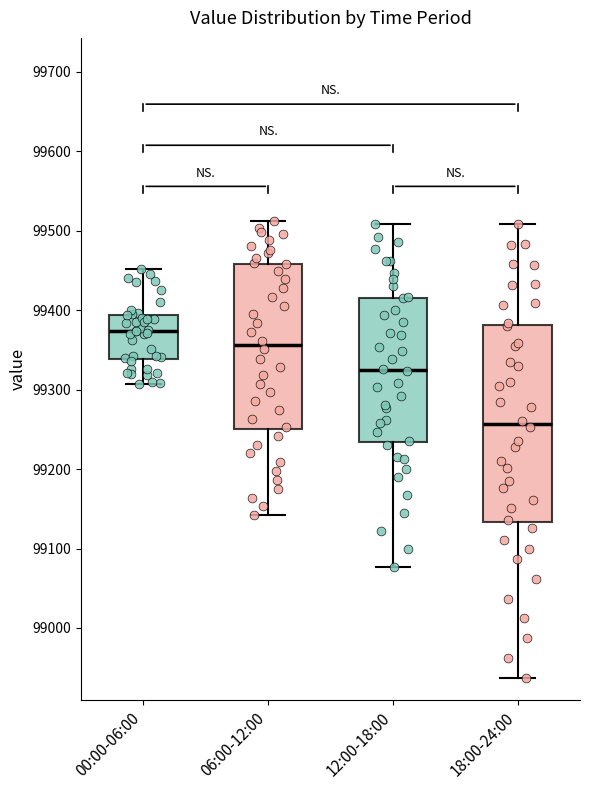

Reading left to right, read every box against the y-axis: the position of its median line, the range the box covers, and the ends of its whiskers. The values are not printed on the chart, so give them approximately, as read against the axis.

00:00-06:00: median 99370, box 99340 to 99390, whiskers 99310 to 99450
06:00-12:00: median 99360, box 99250 to 99460, whiskers 99140 to 99510
12:00-18:00: median 99320, box 99230 to 99420, whiskers 99080 to 99510
18:00-24:00: median 99260, box 99130 to 99380, whiskers 98940 to 99510